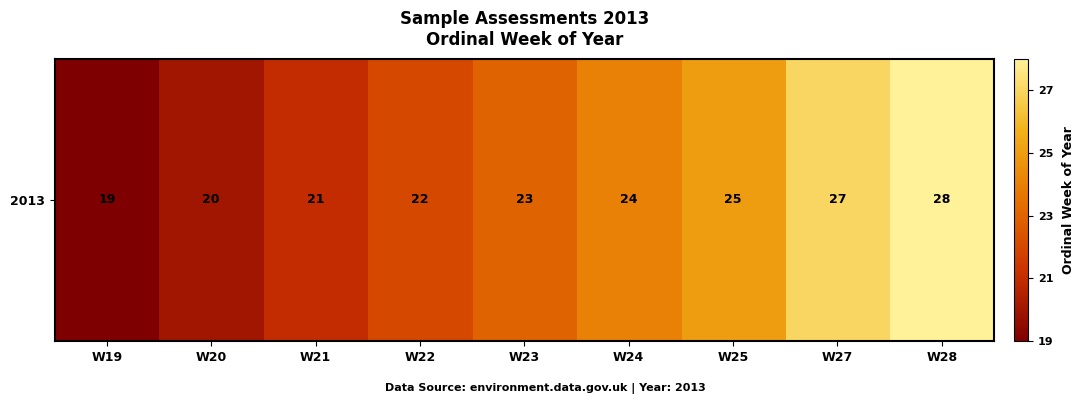

Which has a higher value, W25 or W24?

W25